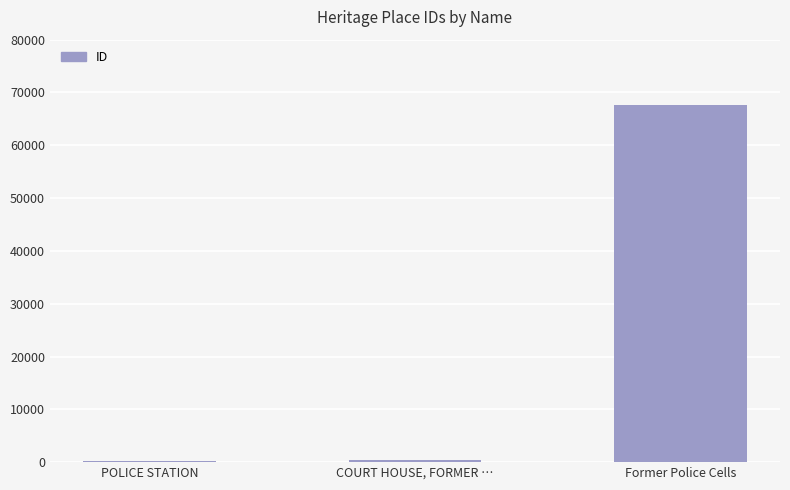

What is the difference between the values at COURT HOUSE, FORMER … and POLICE STATION?

114